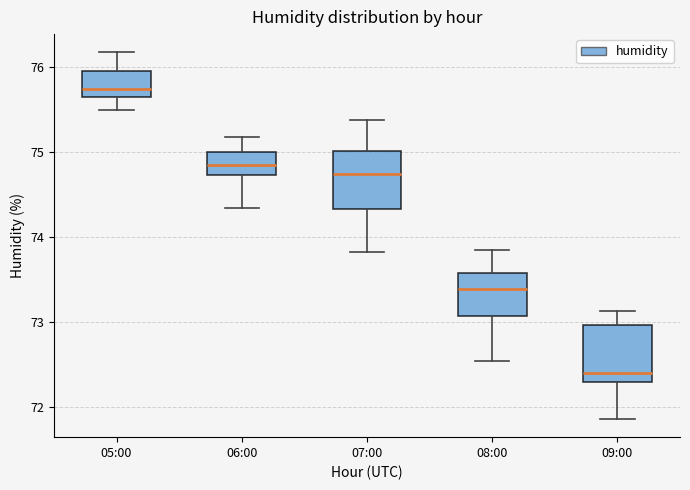

Reading left to right, read every box against the y-axis: the position of its median line, the range the box covers, and the ends of its whiskers. The values are not printed on the chart, so give them approximately, as read against the axis.

05:00: median 75.7, box 75.6 to 76.0, whiskers 75.5 to 76.2
06:00: median 74.9, box 74.7 to 75.0, whiskers 74.3 to 75.2
07:00: median 74.7, box 74.3 to 75.0, whiskers 73.8 to 75.4
08:00: median 73.4, box 73.1 to 73.6, whiskers 72.5 to 73.9
09:00: median 72.4, box 72.3 to 73.0, whiskers 71.9 to 73.1